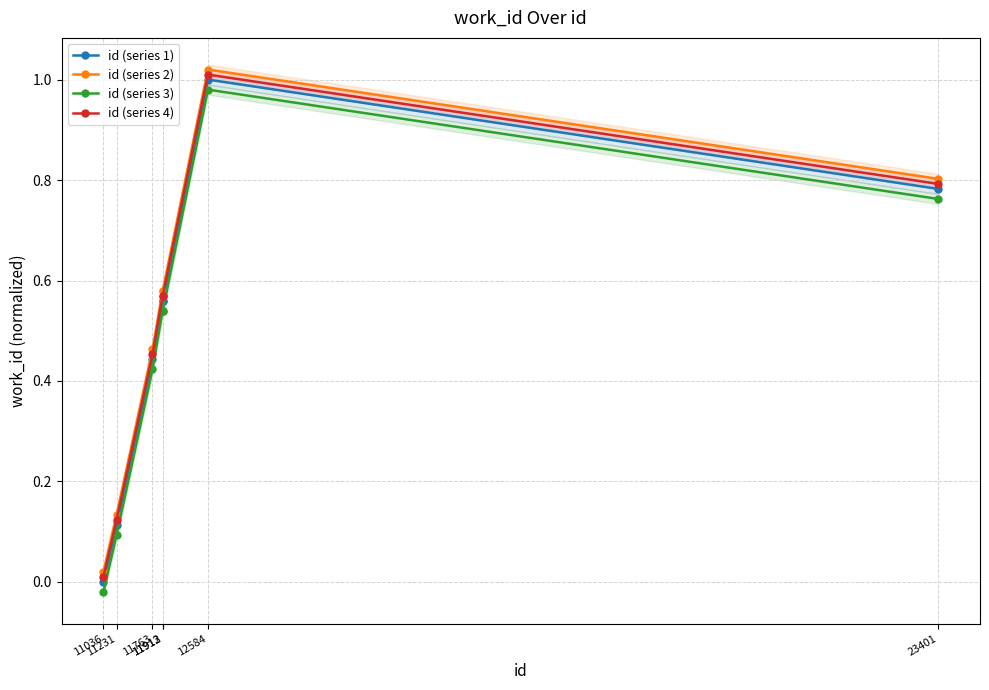

What value does the id (series 4) series have at 11912?

0.6